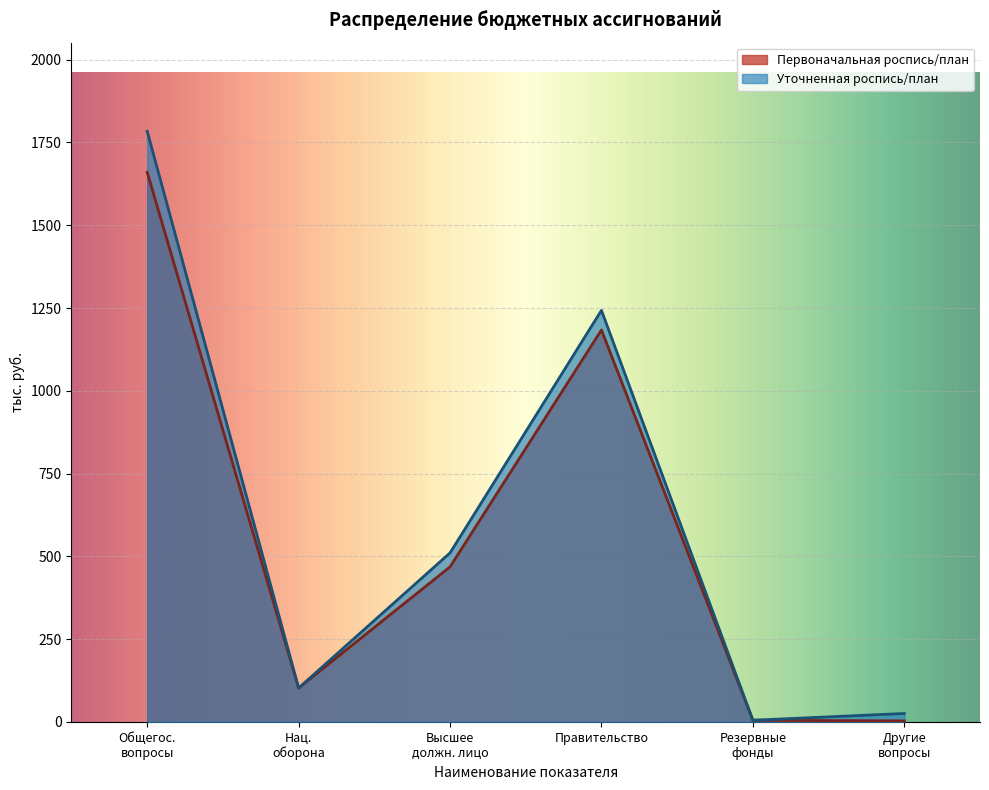

Reading left to right, transcribe all the data shown in this chart.

Первоначальная роспись/план: 1659.9	102.3	468.2	1183.7	5.0	3.0
Уточненная роспись/план: 1783.8	102.3	510.4	1243.0	5.0	25.4